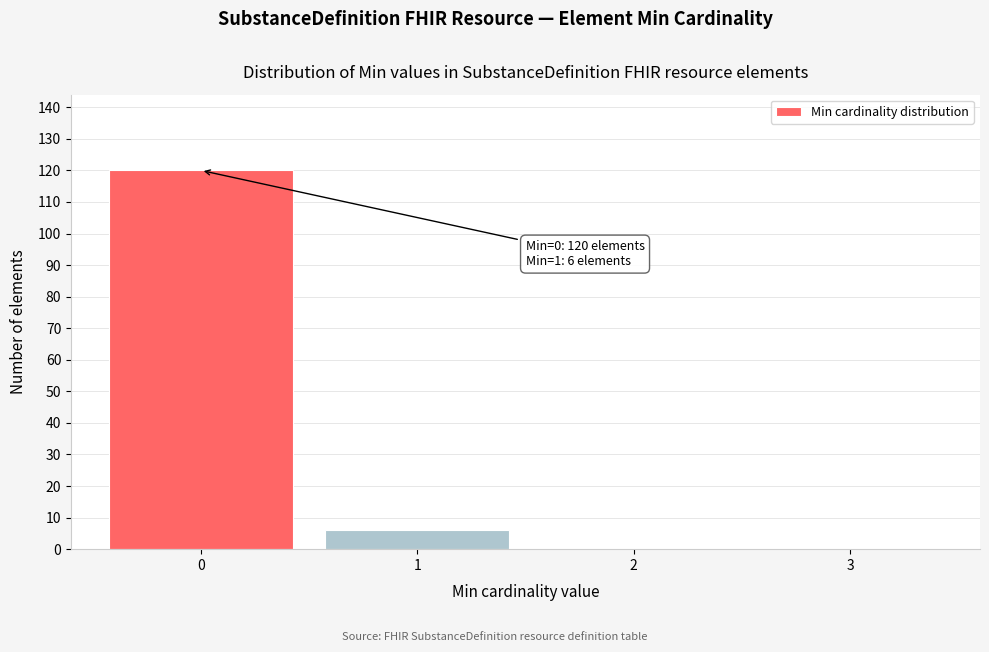

Over which range of the x-axis is the bar tallest?

-0.5 to 0.5